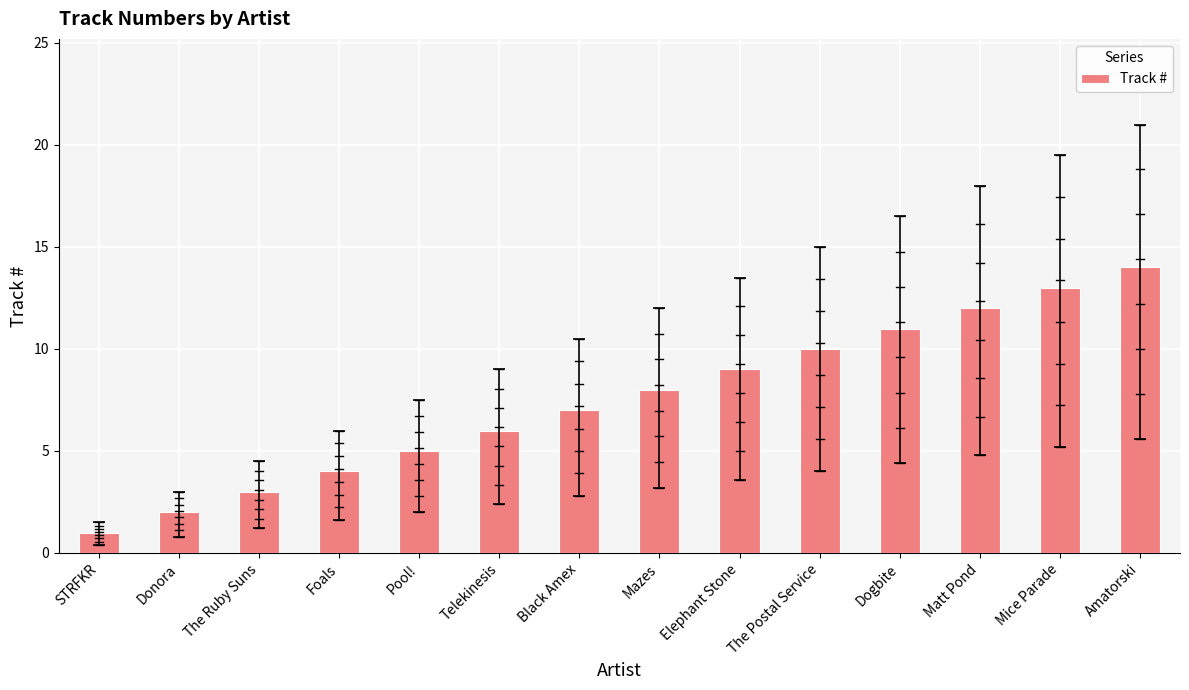

What is the difference between the values at The Ruby Suns and Donora?

1